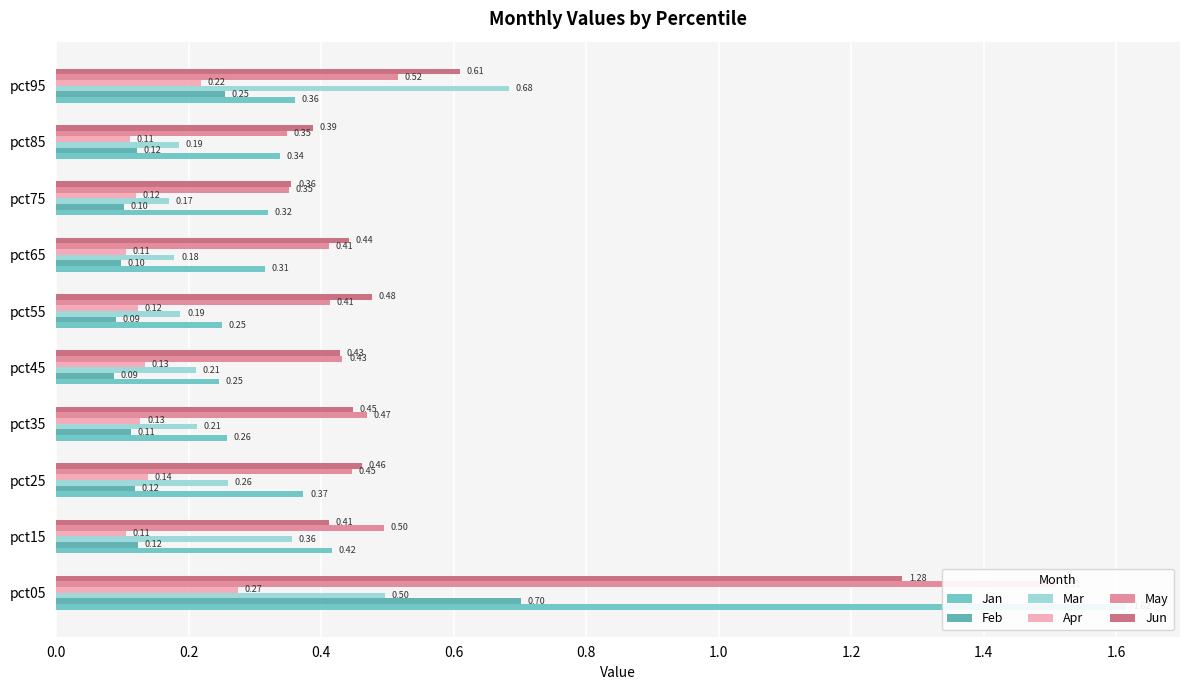

Is the value of Feb at pct05 greater than the value of Jan at pct55?

Yes